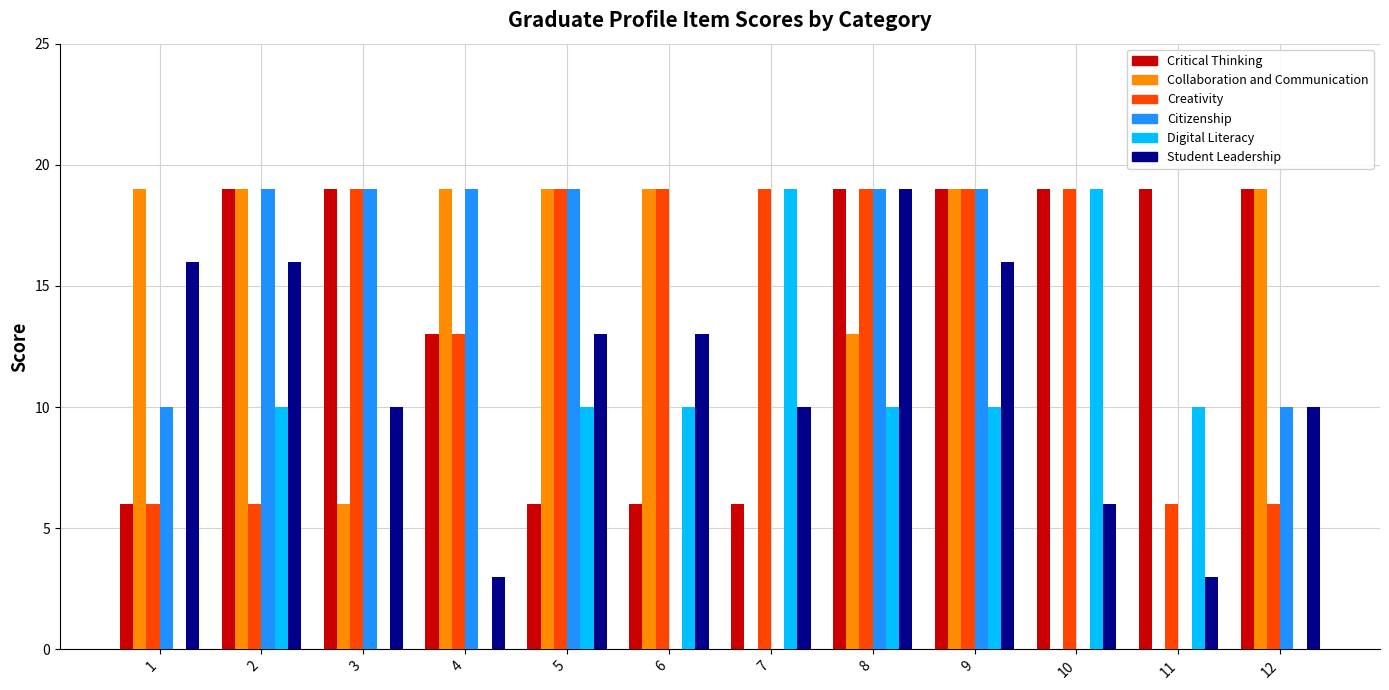

True or false: Citizenship has a value of 10 at 1.

True